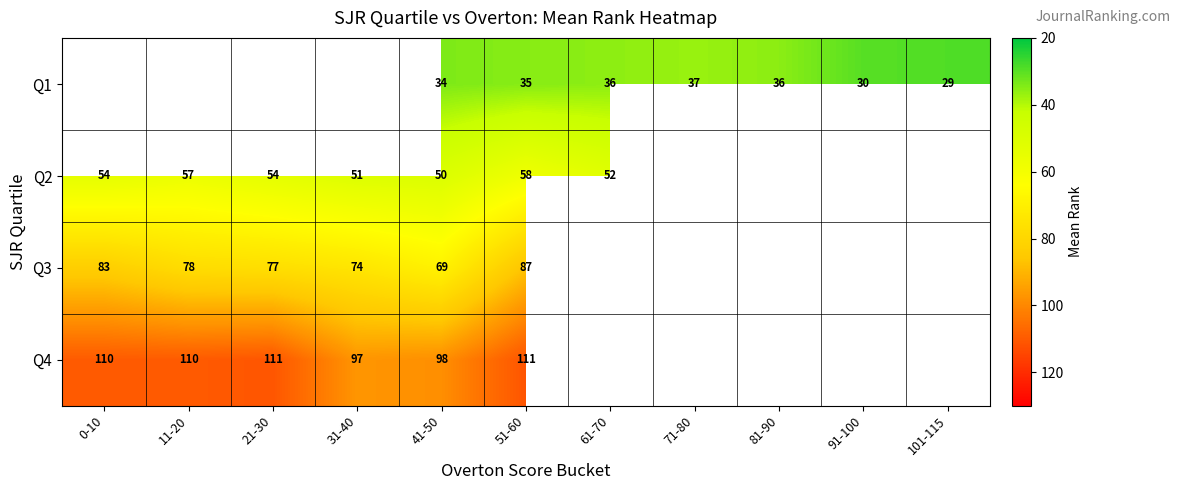

The value of Q4 at 21-30 is 111. True or false?

True